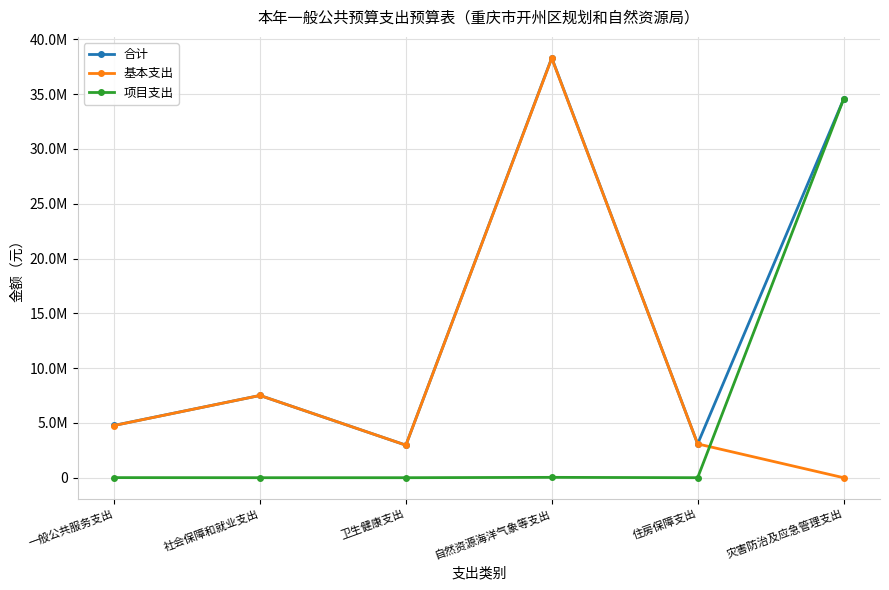

What is the difference between the 合计 values at 社会保障和就业支出 and 自然资源海洋气象等支出?

30800762.4